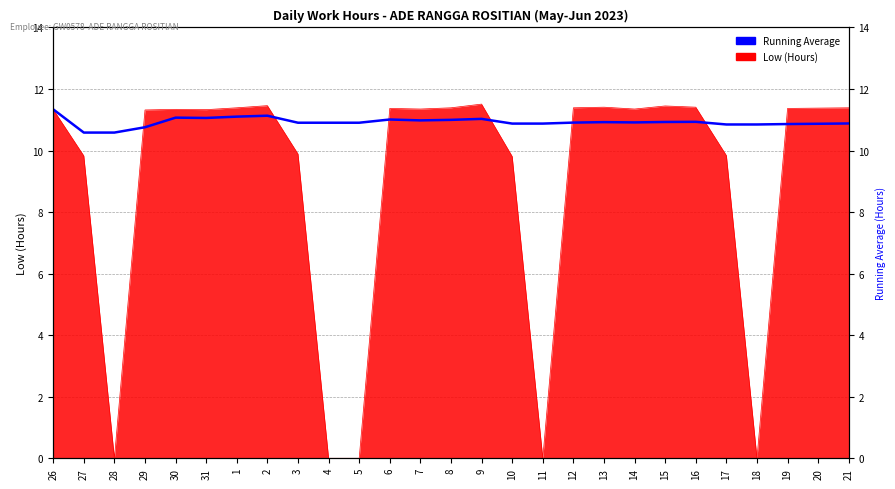

The chart shows a value of 5.9 at 7. True or false?

False